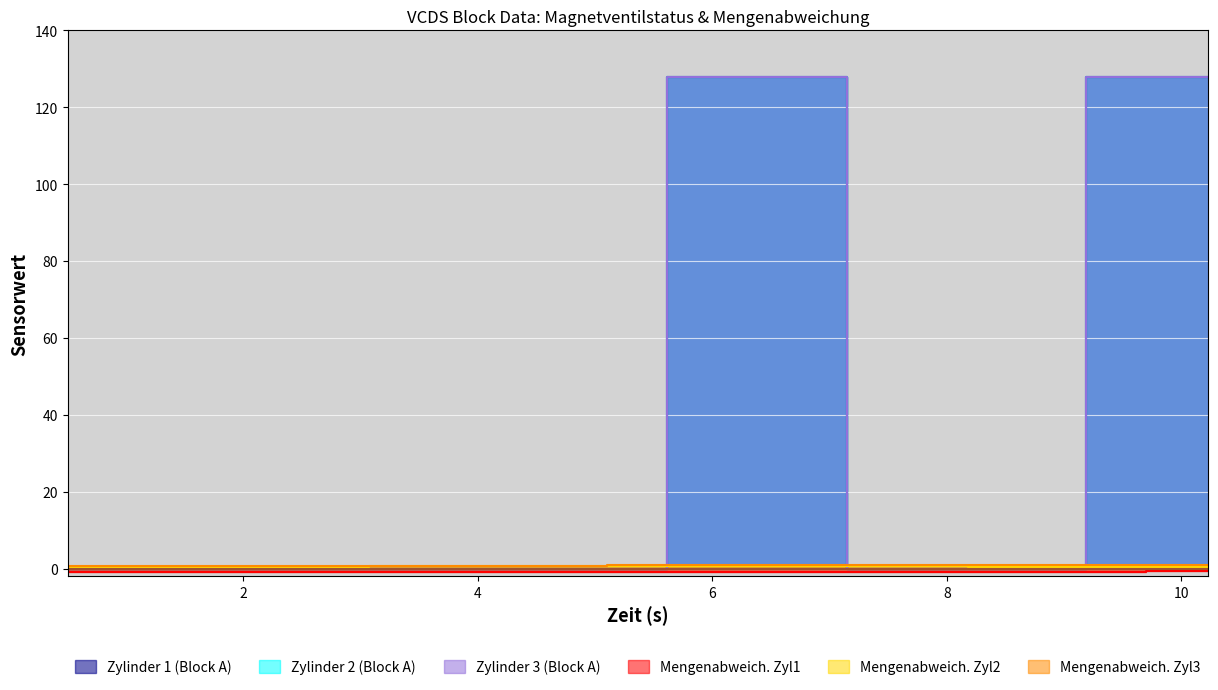

Which series has the widest spread of values?

Zylinder 1 (Block A)